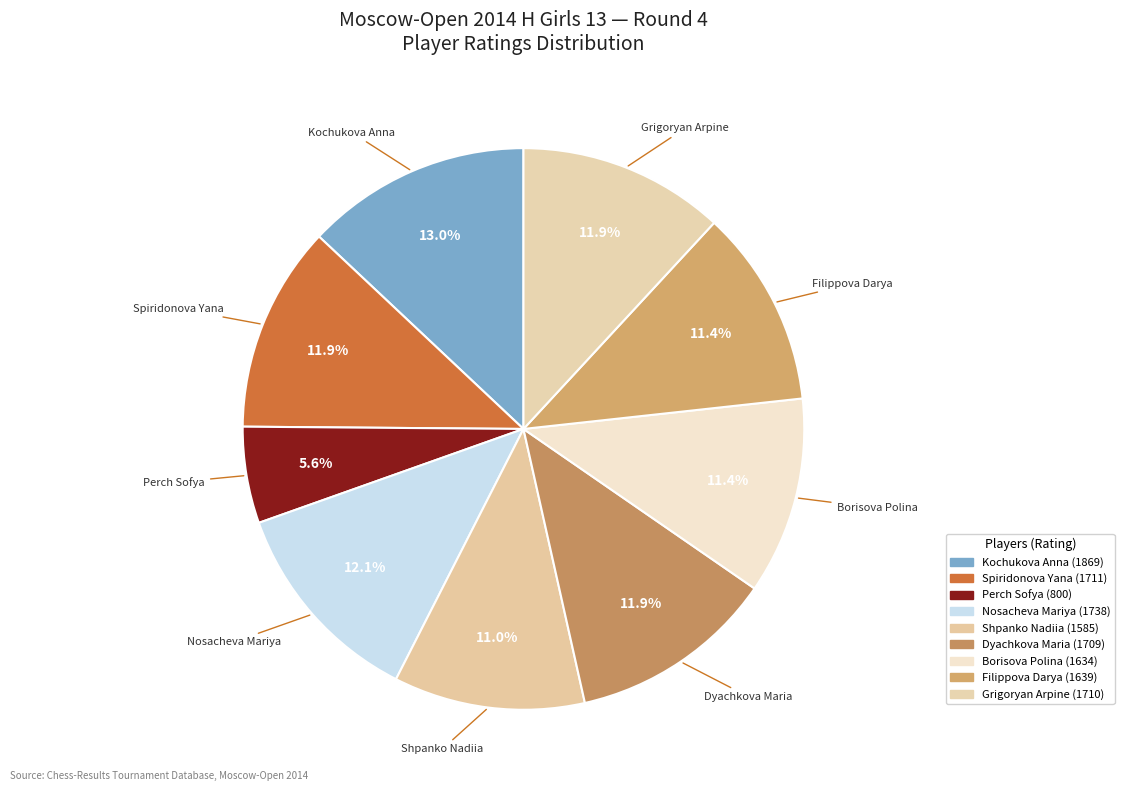

How much of the chart is everything except Perch Sofya?

94.4%